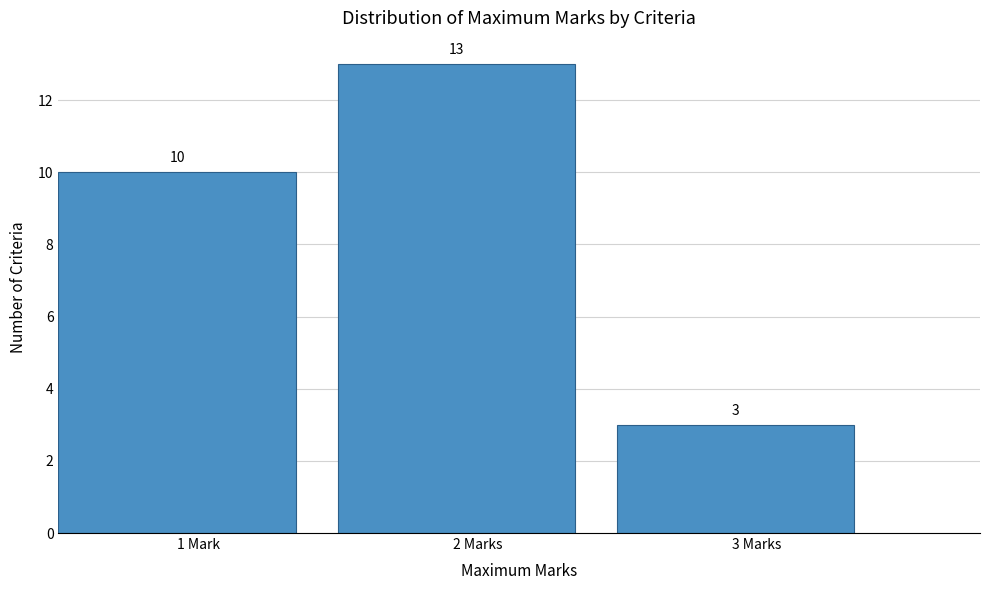

Reading right to left, extract all data points from this chart.

3 Marks=3	2 Marks=13	1 Mark=10